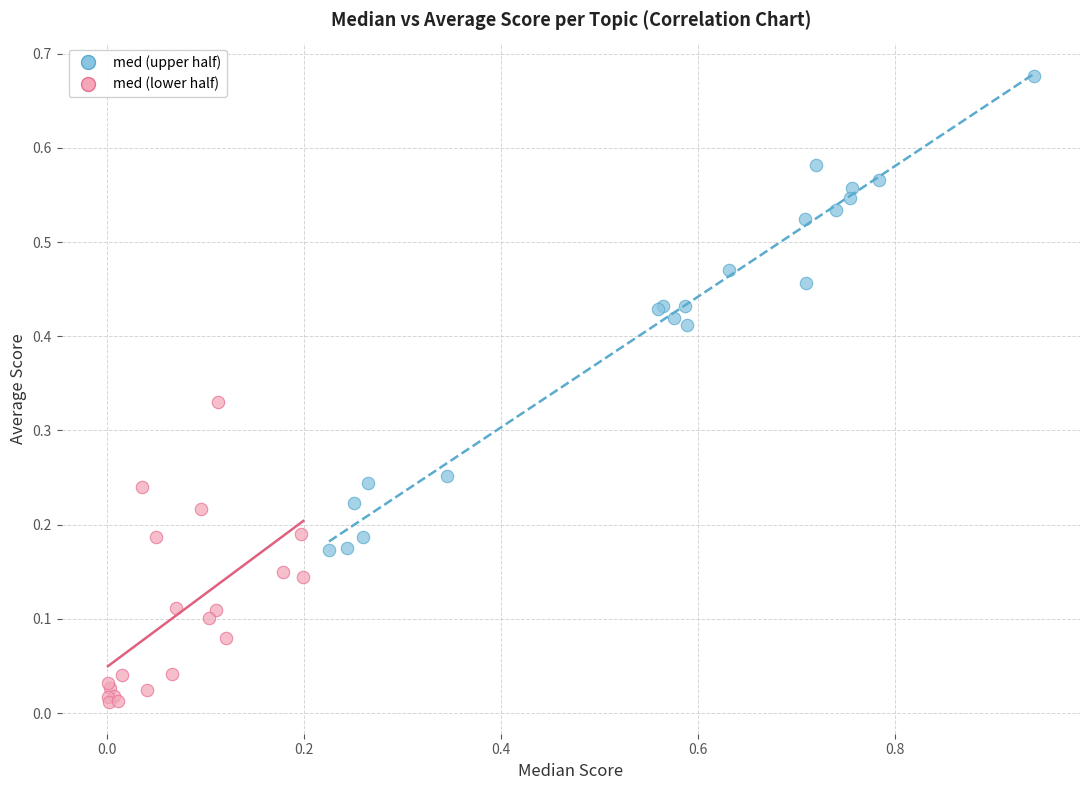

Which series contains the lowest Y value?

med (lower half)